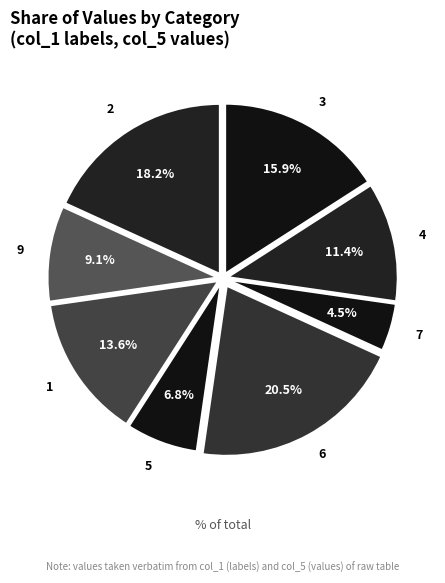

Which has a higher value, 3 or 1?

3